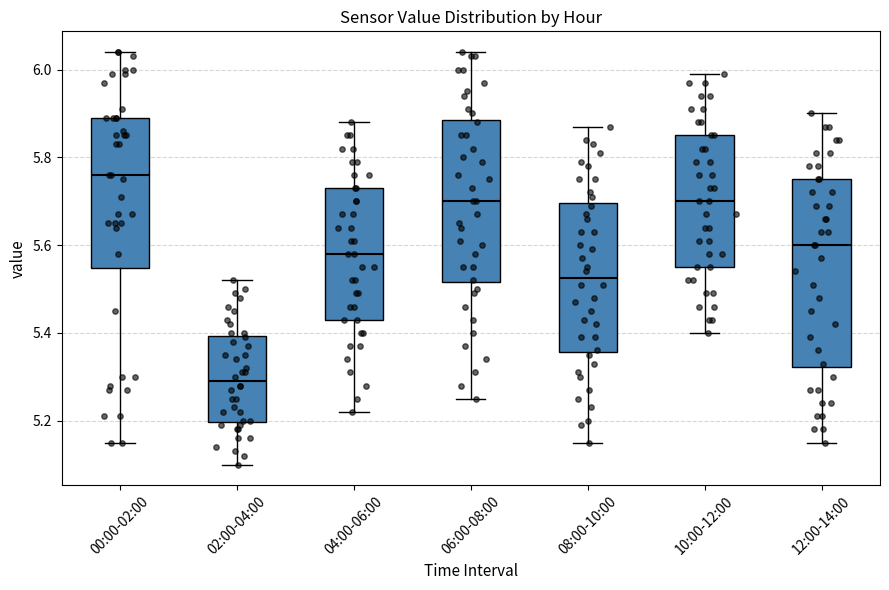

Which box is the tallest, from its lower edge to its upper edge?

12:00-14:00